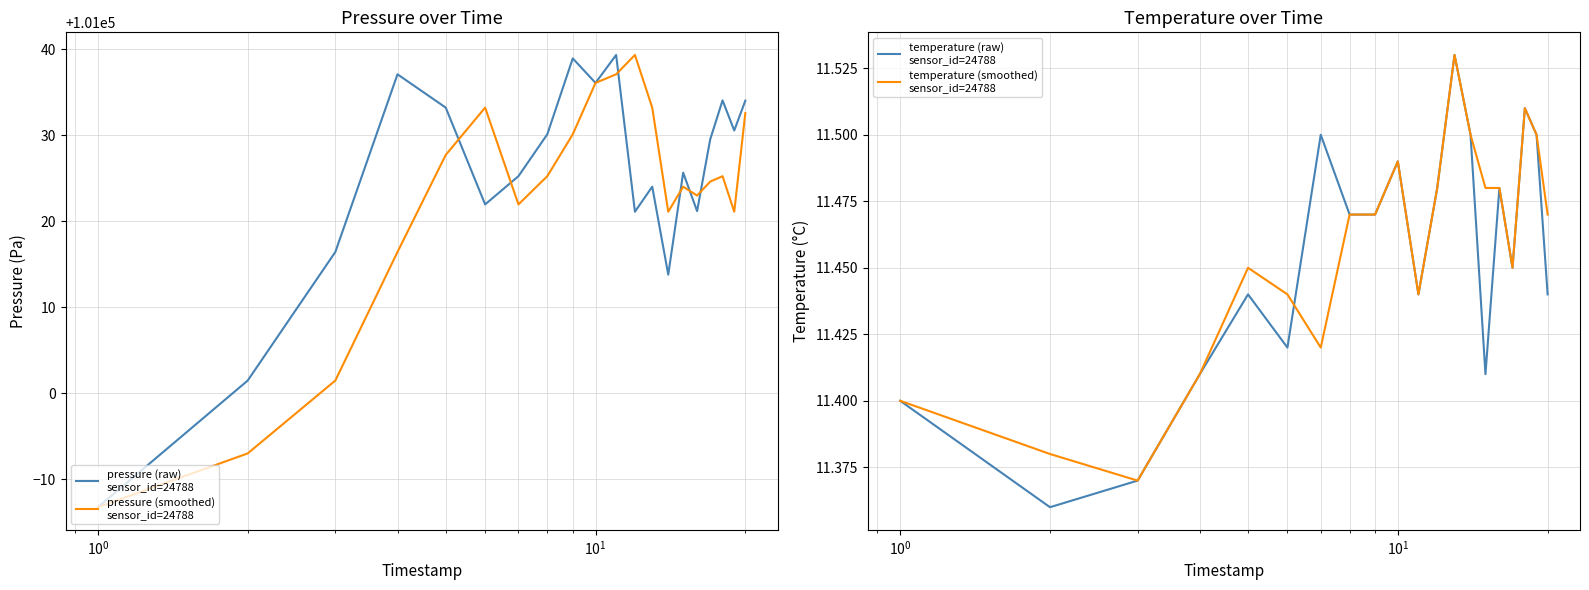

True or false: temperature (smoothed)
sensor_id=24788 and pressure (raw)
sensor_id=24788 intersect in this chart.

False